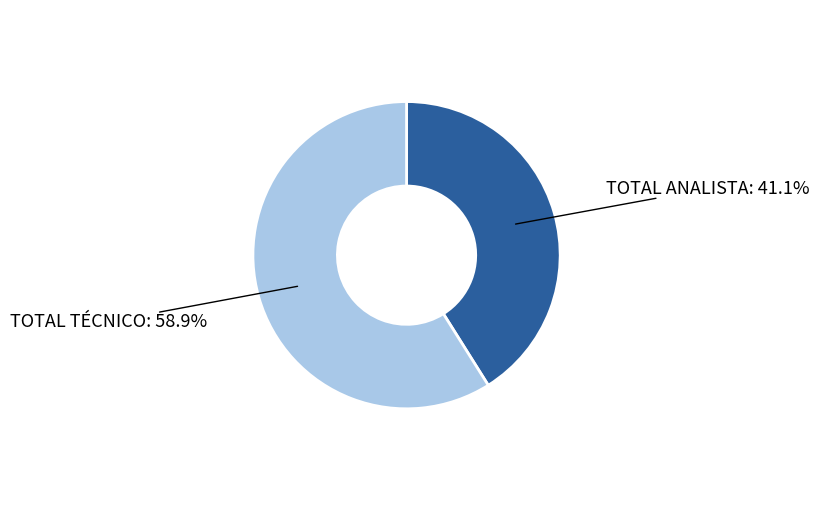

Is there a majority slice in this chart?

Yes